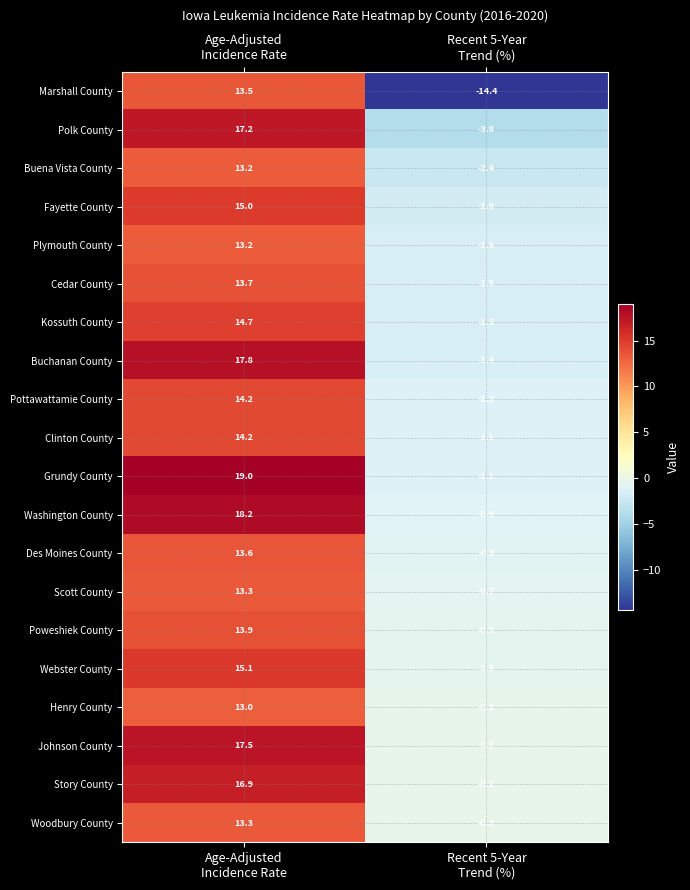

Which series has the largest total across all categories?

Grundy County